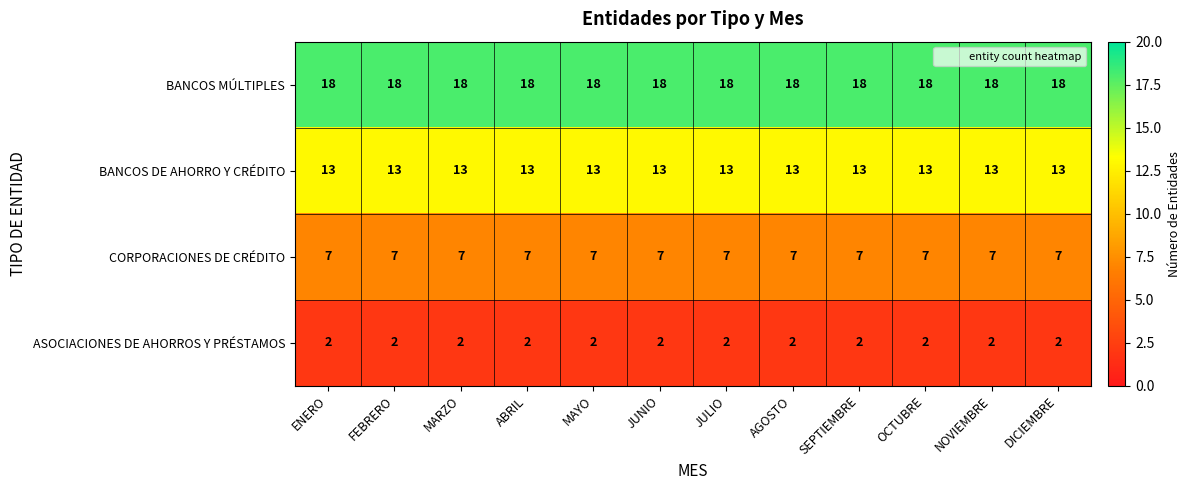

Rank the series by their maximum value, from lowest to highest.

ASOCIACIONES DE AHORROS Y PRÉSTAMOS, CORPORACIONES DE CRÉDITO, BANCOS DE AHORRO Y CRÉDITO, BANCOS MÚLTIPLES